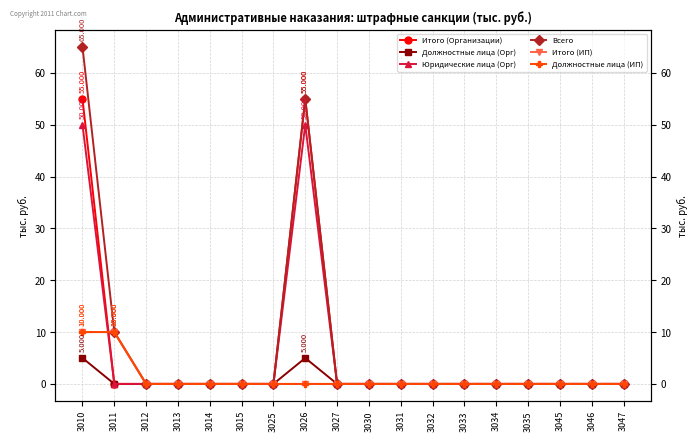

Which series has the largest total across all categories?

Всего